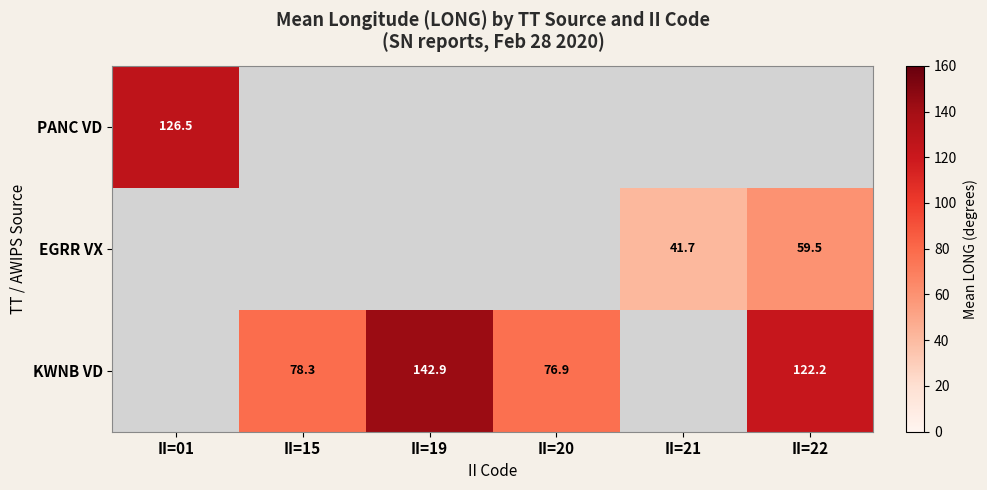

The EGRR VX series shows 41.7 at II=21. True or false?

True